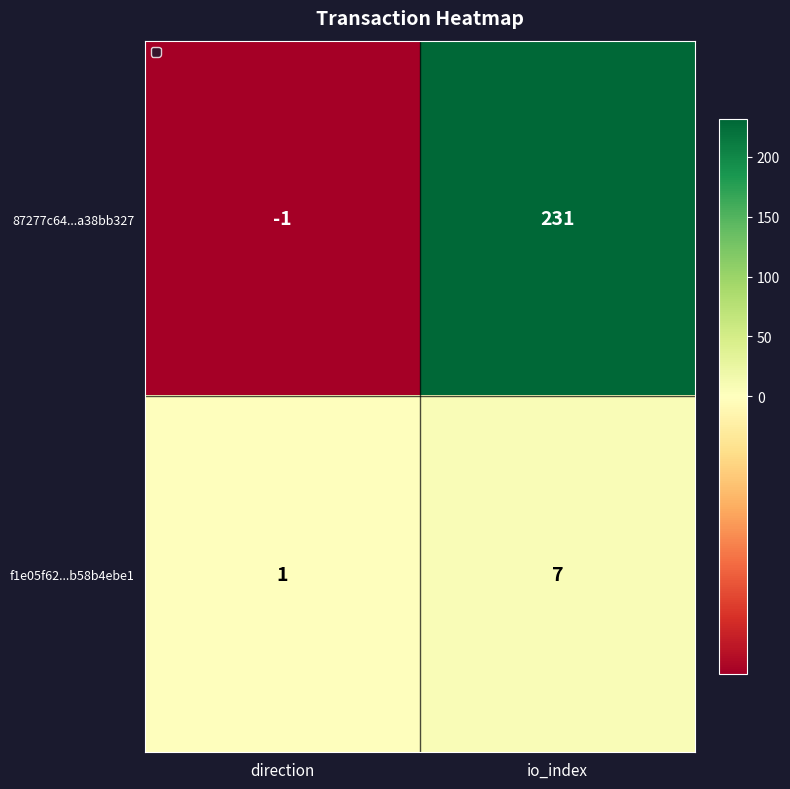

At which label is 87277c64...a38bb327 closest to 115?

direction